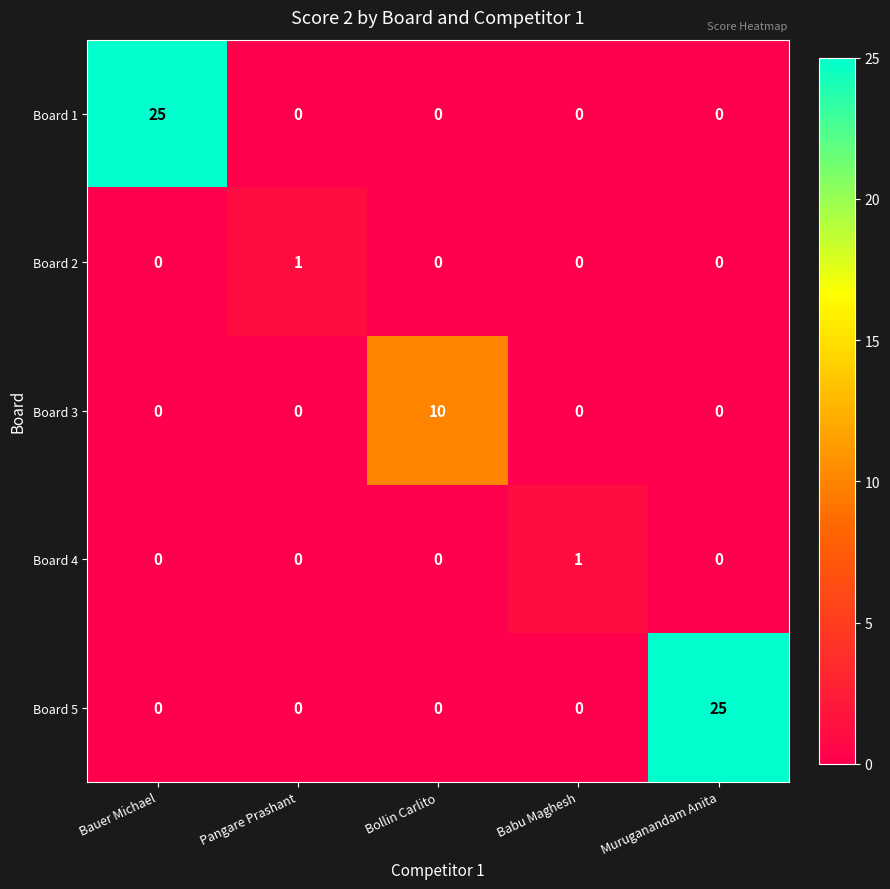

The Board 1 series shows 15 at Babu Maghesh. True or false?

False